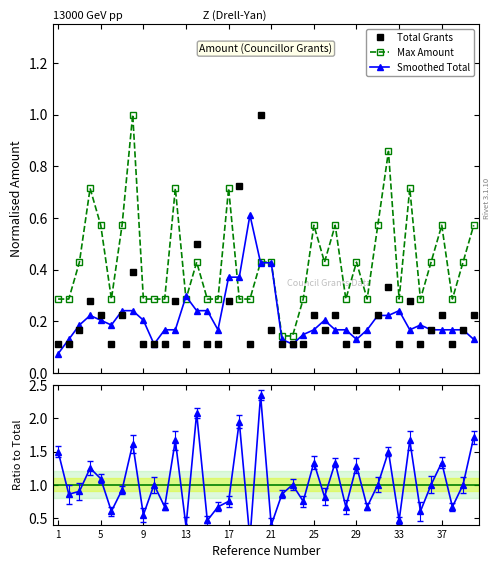

True or false: Total Grants has more than 1 interior local peaks.

True